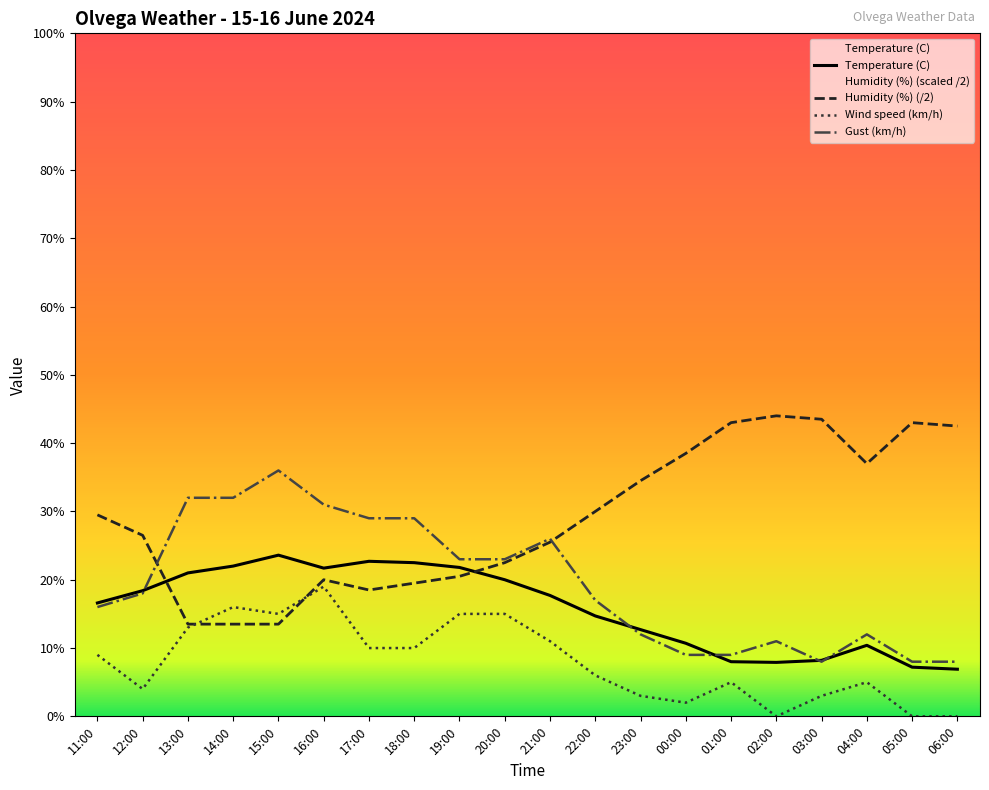

How many data points in Wind speed (km/h) are above 9?

9